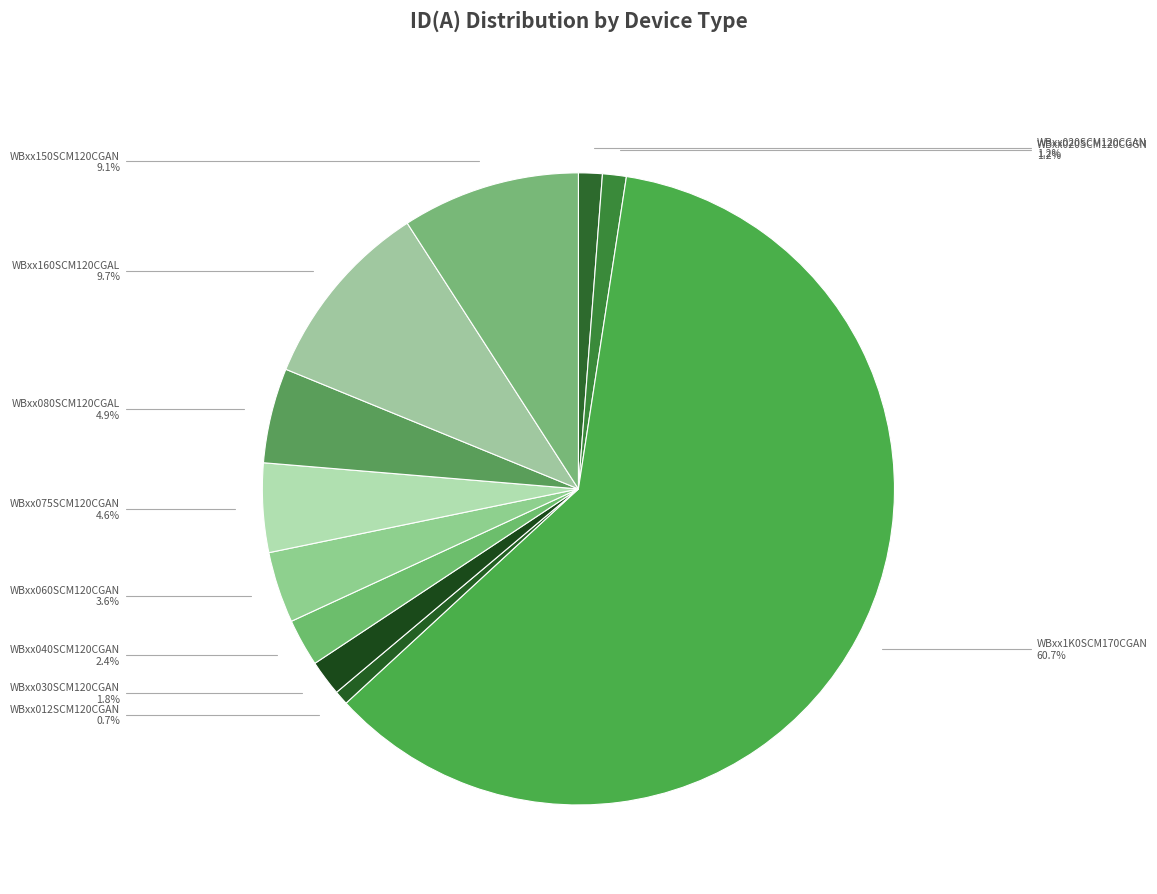

Approximately how many times larger is the value at WBxx080SCM120CGAL compared to WBxx150SCM120CGAN?

0.5